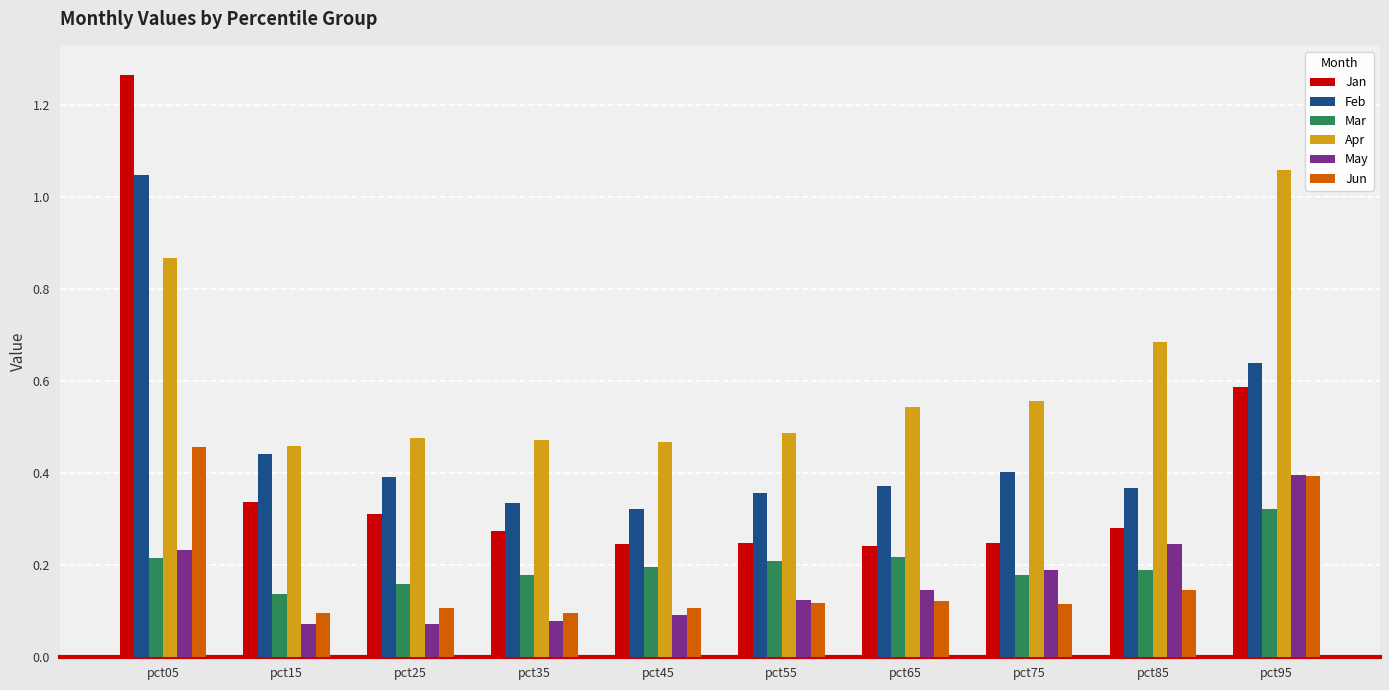

What is the total value across all series at pct75?

1.7